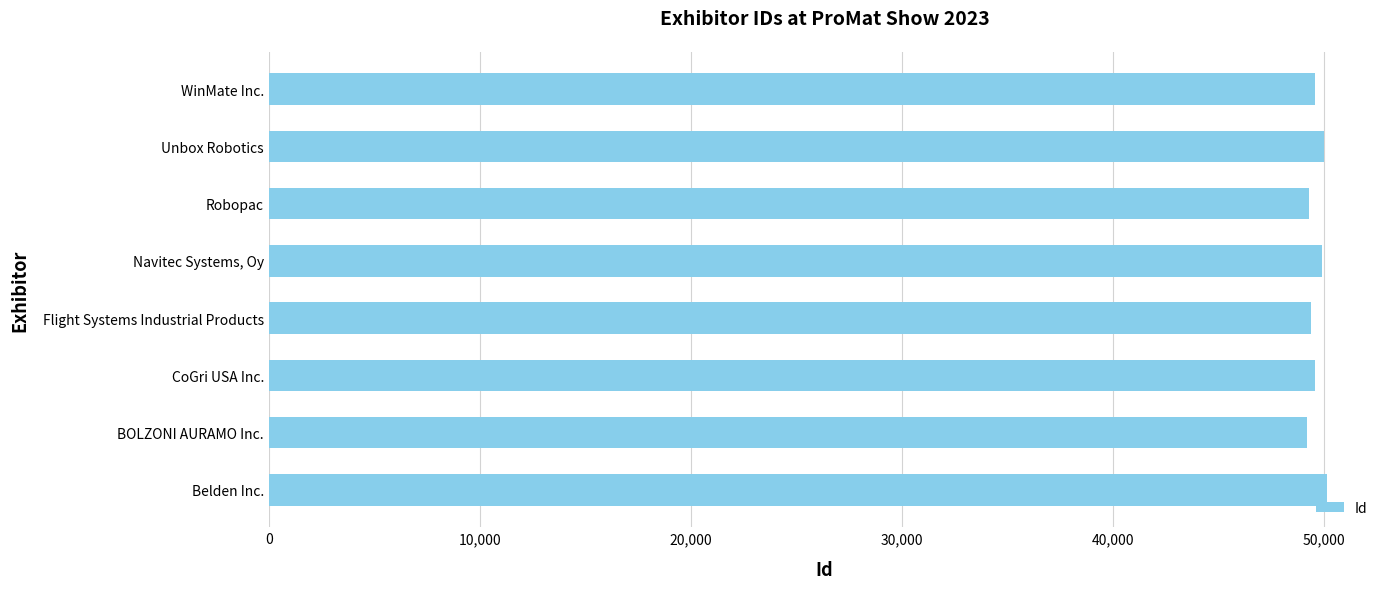

Where is the data nearest to the value 49651?

CoGri USA Inc.